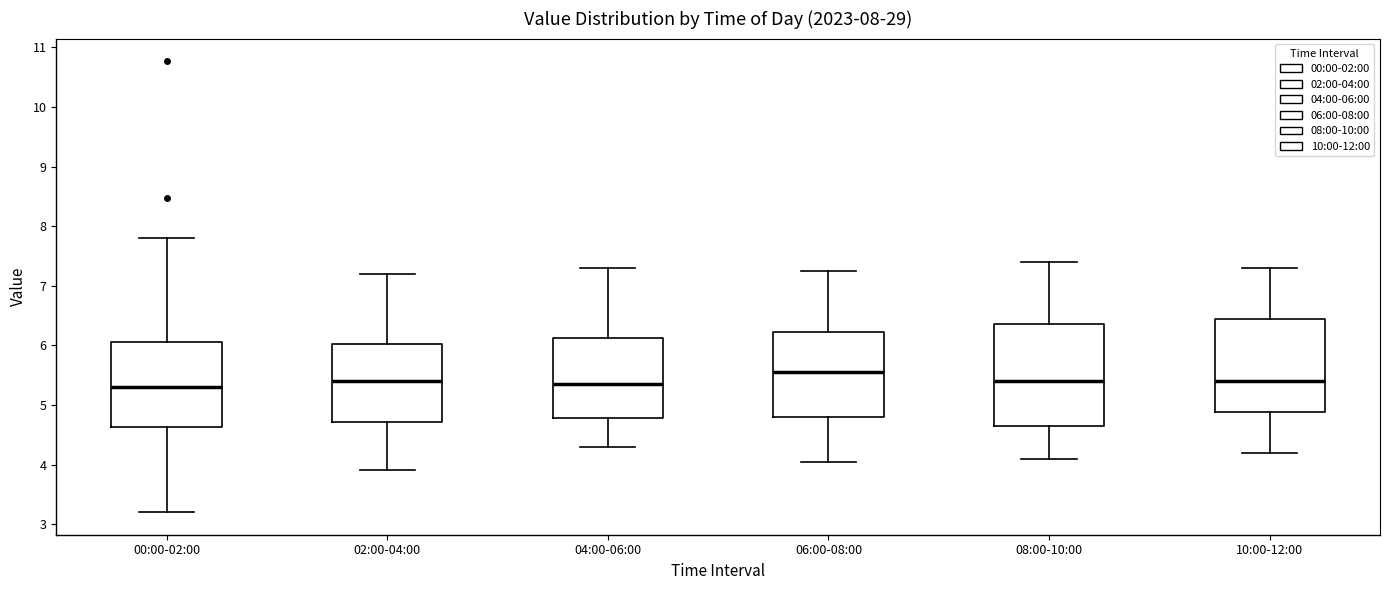

Reading left to right, read every box against the y-axis: the position of its median line, the range the box covers, and the ends of its whiskers. The values are not printed on the chart, so give them approximately, as read against the axis.

00:00-02:00: median 5.3, box 4.6 to 6.1, whiskers 3.2 to 7.8
02:00-04:00: median 5.4, box 4.7 to 6.0, whiskers 3.9 to 7.2
04:00-06:00: median 5.4, box 4.8 to 6.1, whiskers 4.3 to 7.3
06:00-08:00: median 5.6, box 4.8 to 6.2, whiskers 4.1 to 7.3
08:00-10:00: median 5.4, box 4.7 to 6.4, whiskers 4.1 to 7.4
10:00-12:00: median 5.4, box 4.9 to 6.5, whiskers 4.2 to 7.3